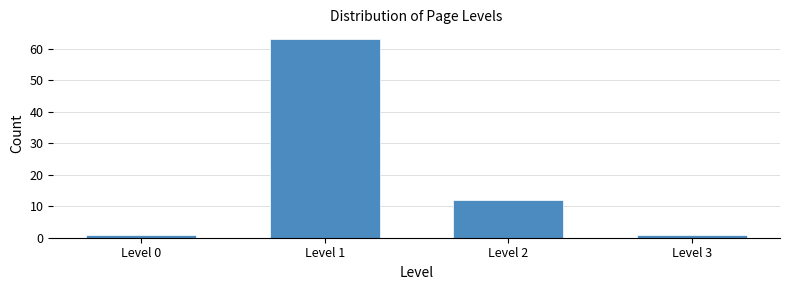

Reading left to right, list all the values displayed in this chart.

Level 0=1	Level 1=63	Level 2=12	Level 3=1